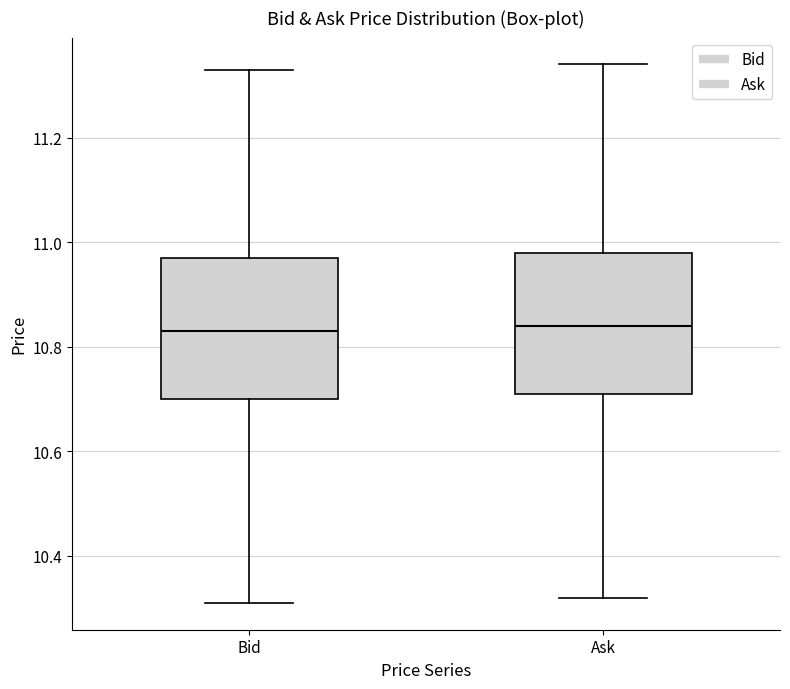

Reading left to right, read every box against the y-axis: the position of its median line, the range the box covers, and the ends of its whiskers. The values are not printed on the chart, so give them approximately, as read against the axis.

Bid: median 10.84, box 10.70 to 10.98, whiskers 10.32 to 11.34
Ask: median 10.84, box 10.72 to 10.98, whiskers 10.32 to 11.34